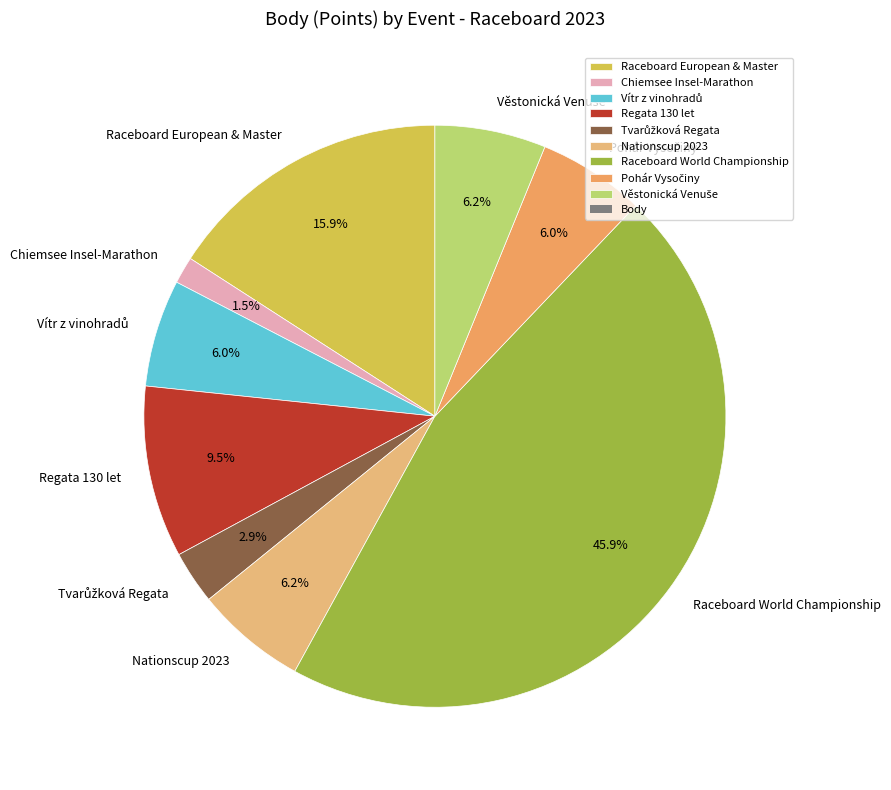

To the nearest percent, what is the average slice percentage?

11%